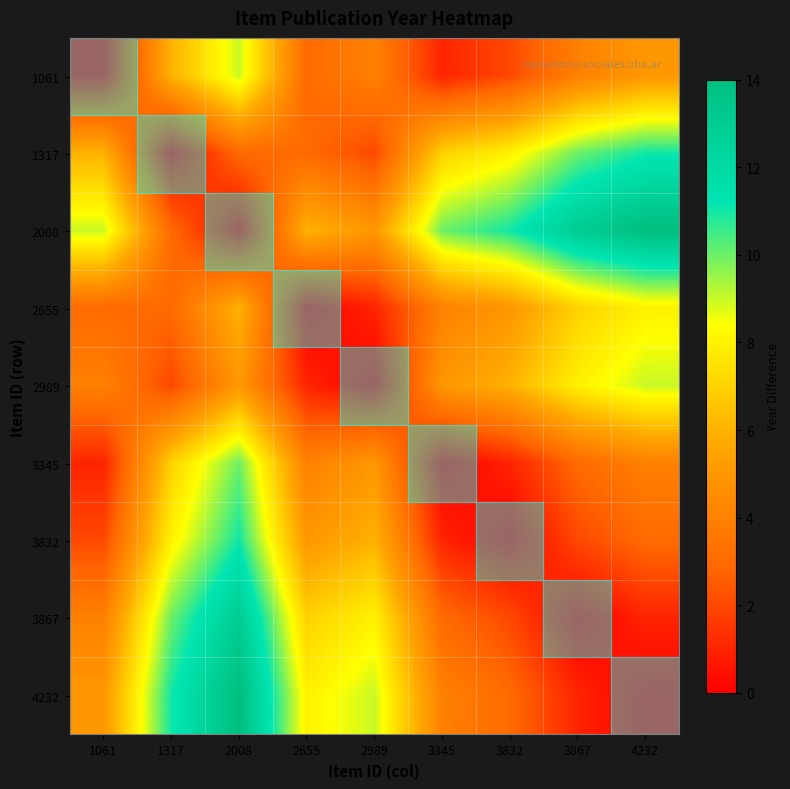

Which series has the widest spread of values?

2008